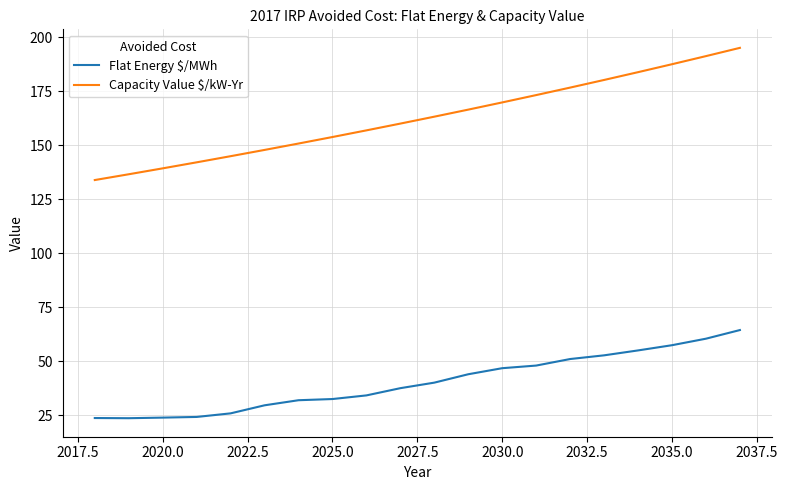

What is the difference between the maximum and minimum values in the Flat Energy $/MWh series?

40.8